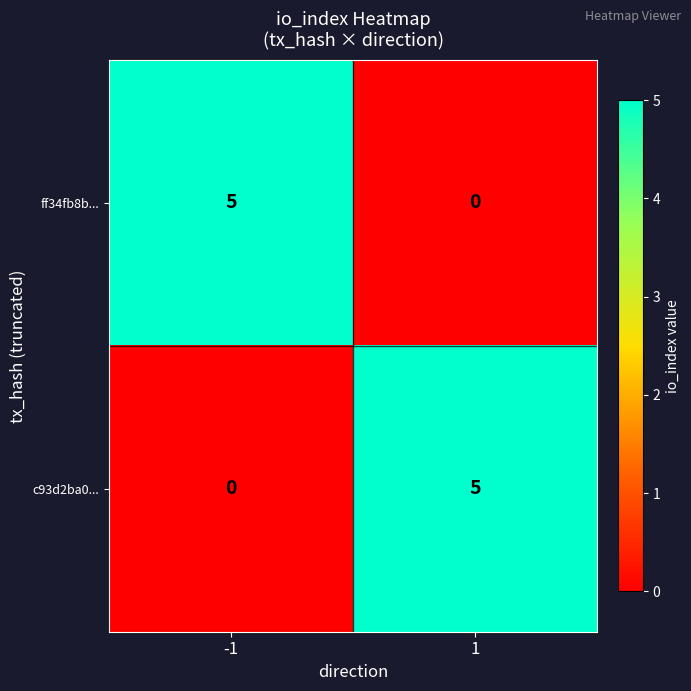

True or false: c93d2ba0... has a value of 3 at -1.

False